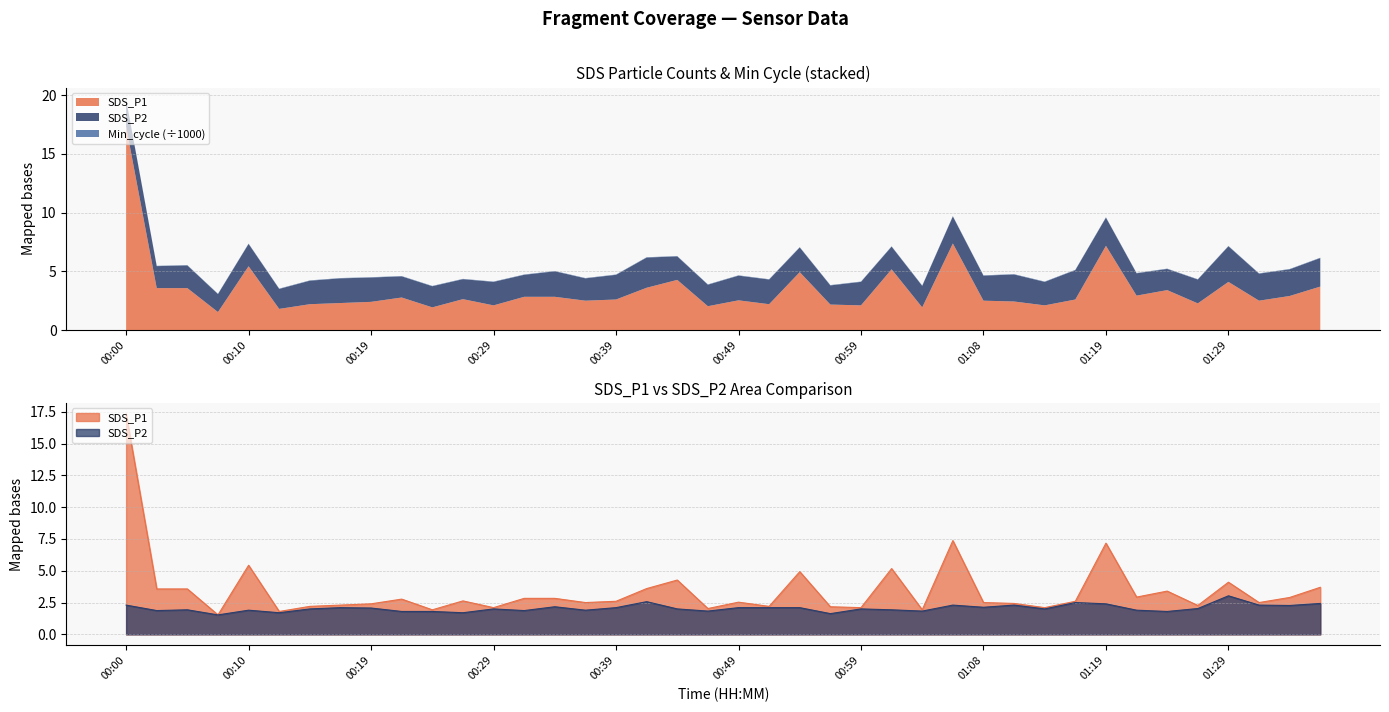

What position from the left is 01:01?

26